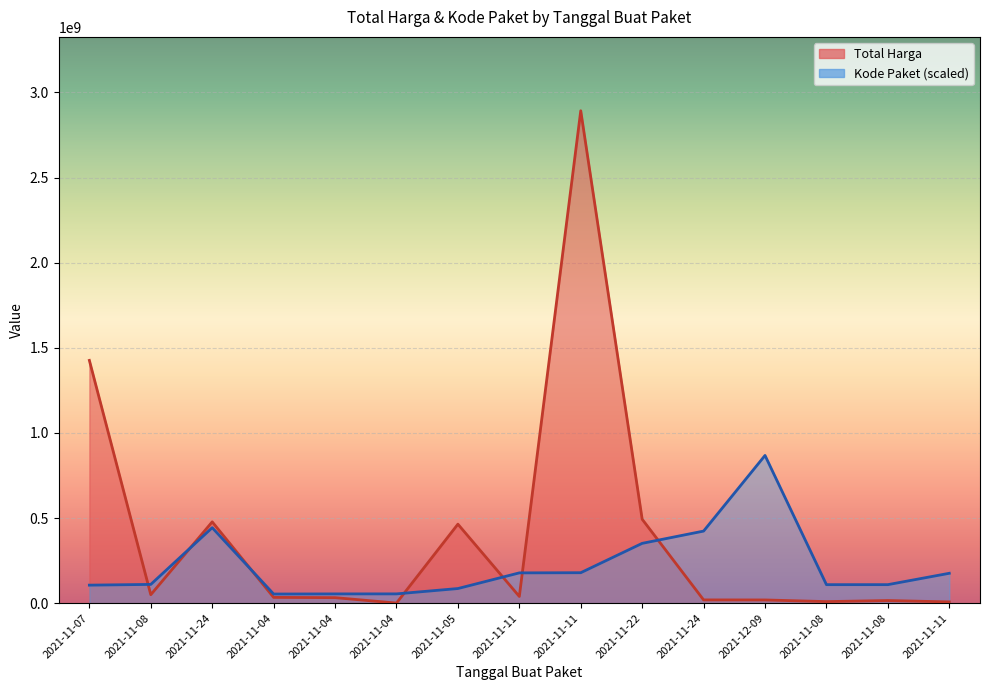

Which series has the largest total across all categories?

Total Harga